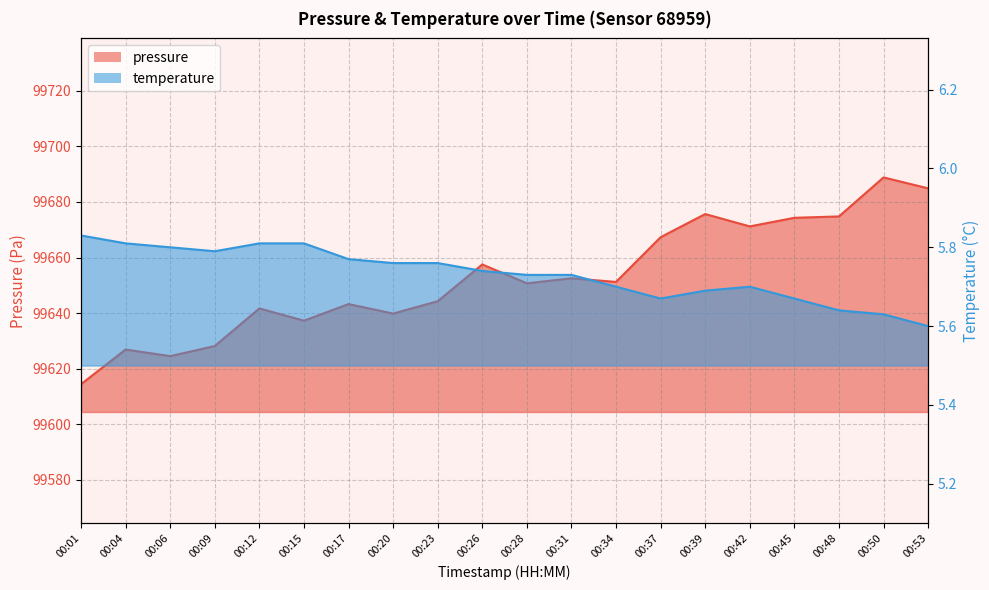

At which category does pressure reach its first local peak?

00:04